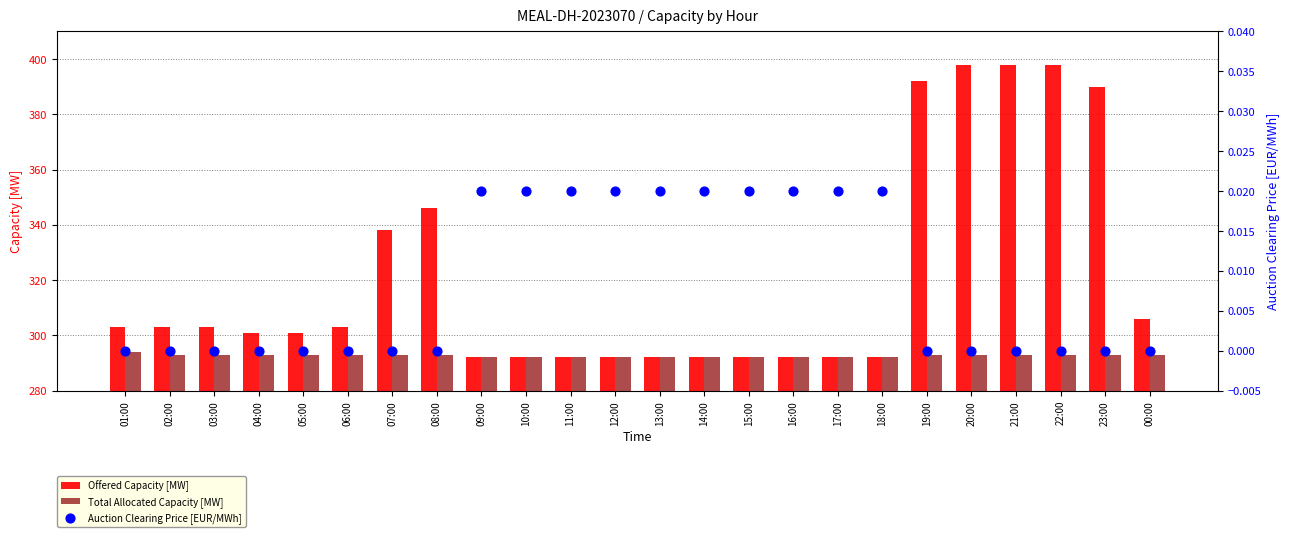

Which series has the largest total across all categories?

Offered Capacity [MW]